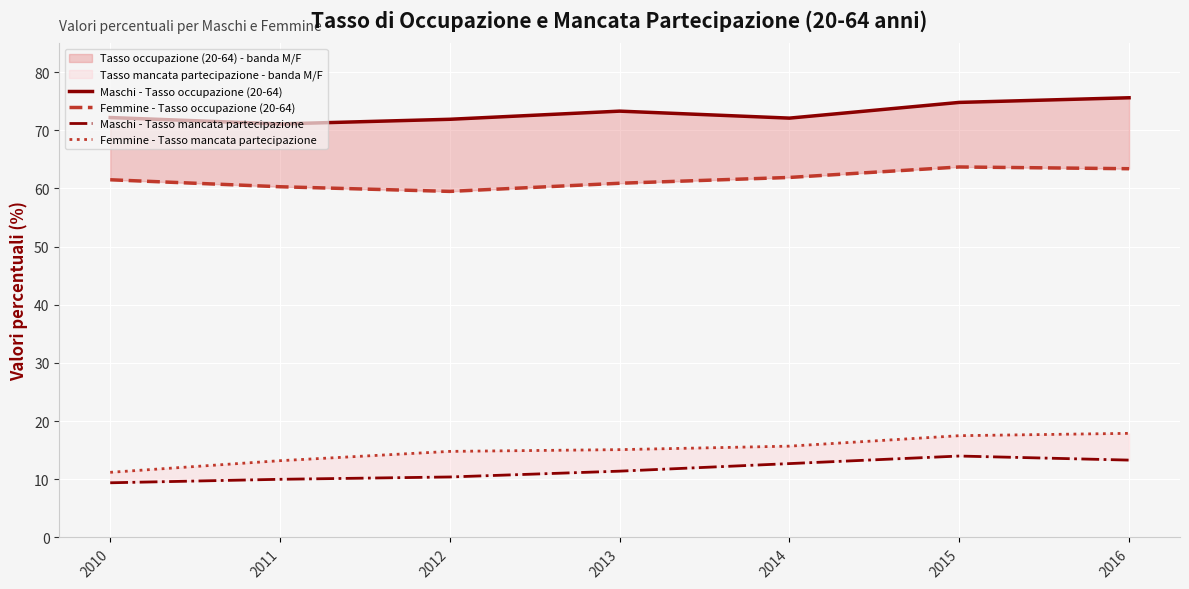

What are all the series names shown in the legend?

Maschi - Tasso occupazione (20-64), Femmine - Tasso occupazione (20-64), Maschi - Tasso mancata partecipazione, Femmine - Tasso mancata partecipazione